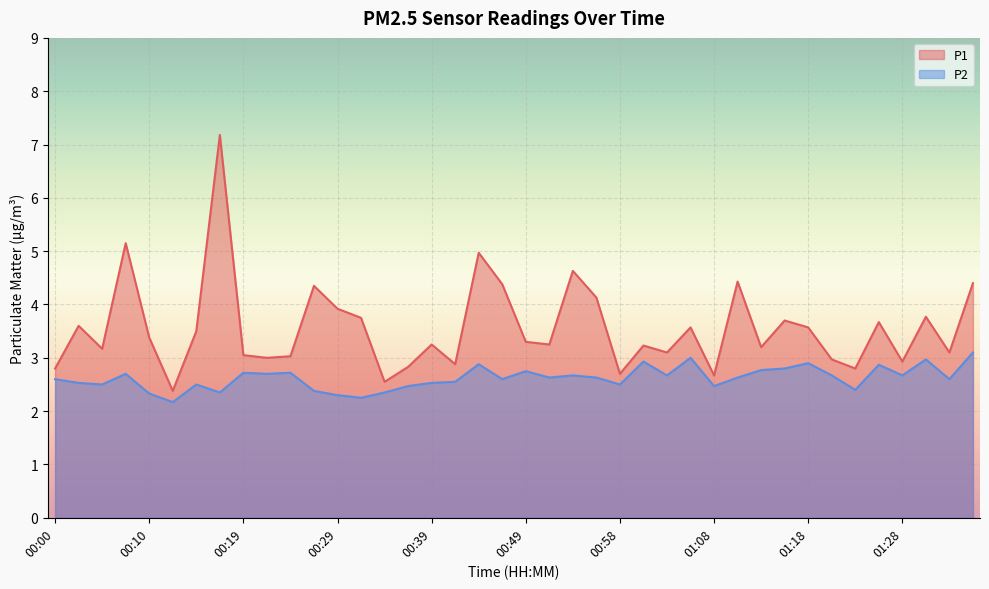

At which label does P1 first exceed 3?

00:02